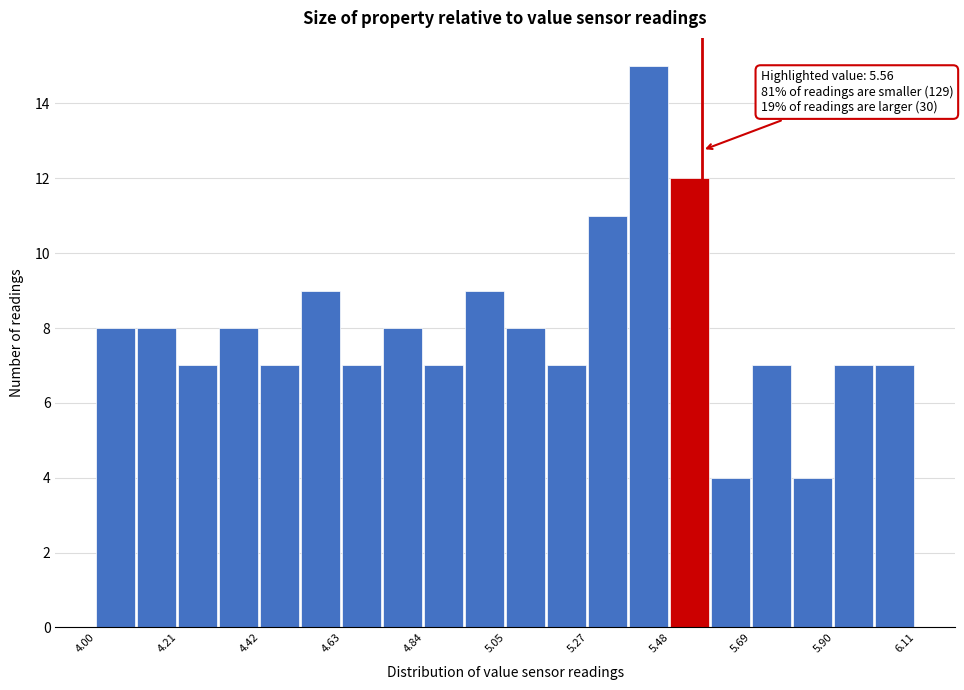

Read against the x-axis, roughly where is the centre of the tallest bar?

5.40